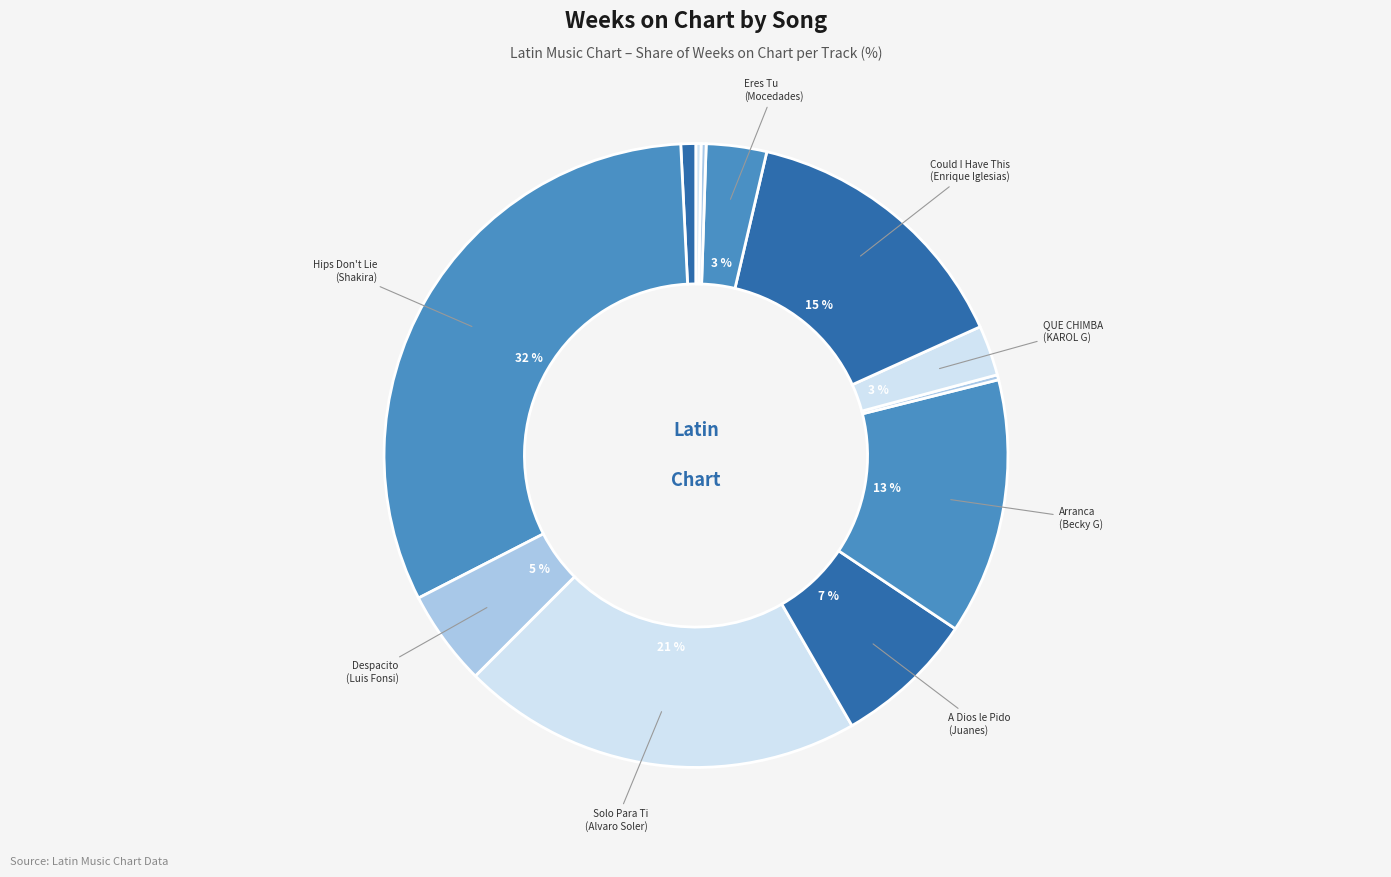

Does any single category account for the majority?

No